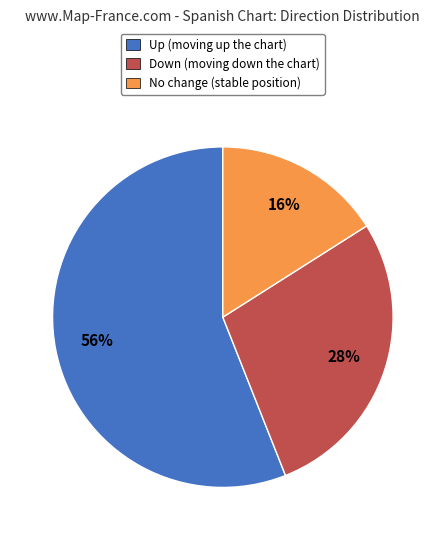

Does any single category account for the majority?

Yes